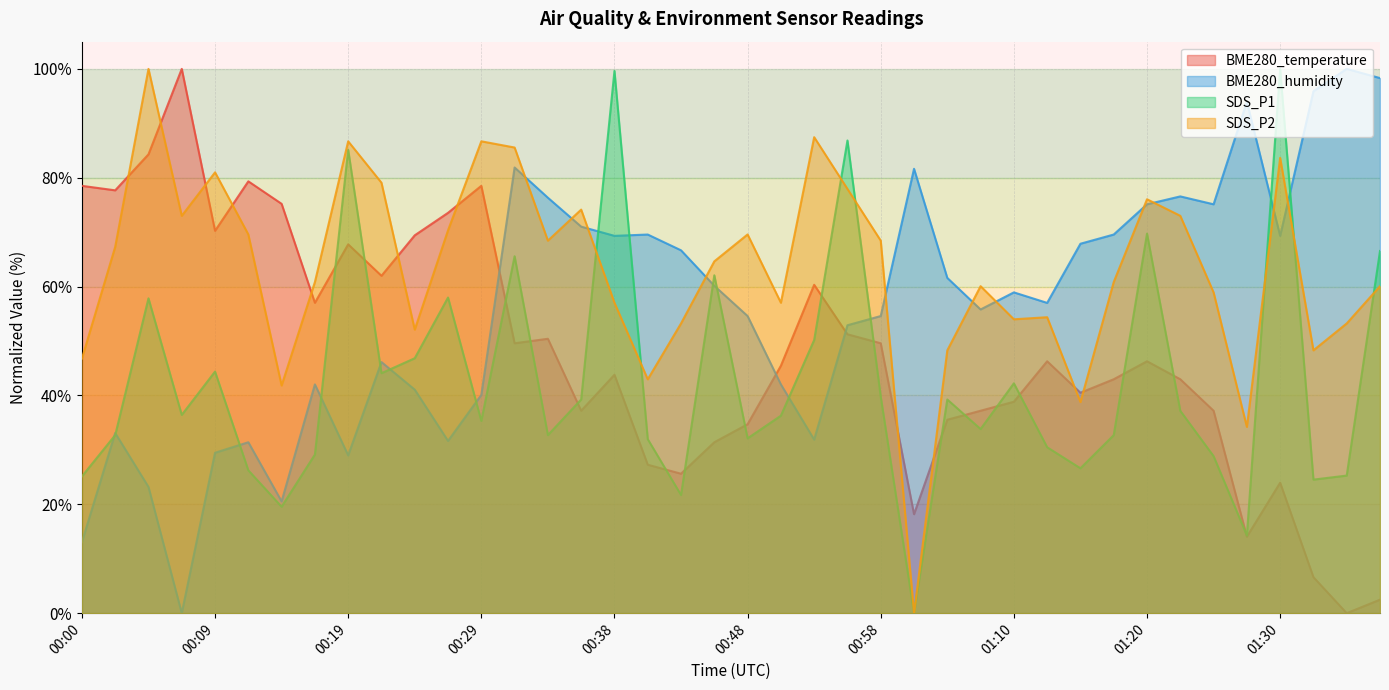

True or false: SDS_P2 has more than 0 interior local peaks.

True